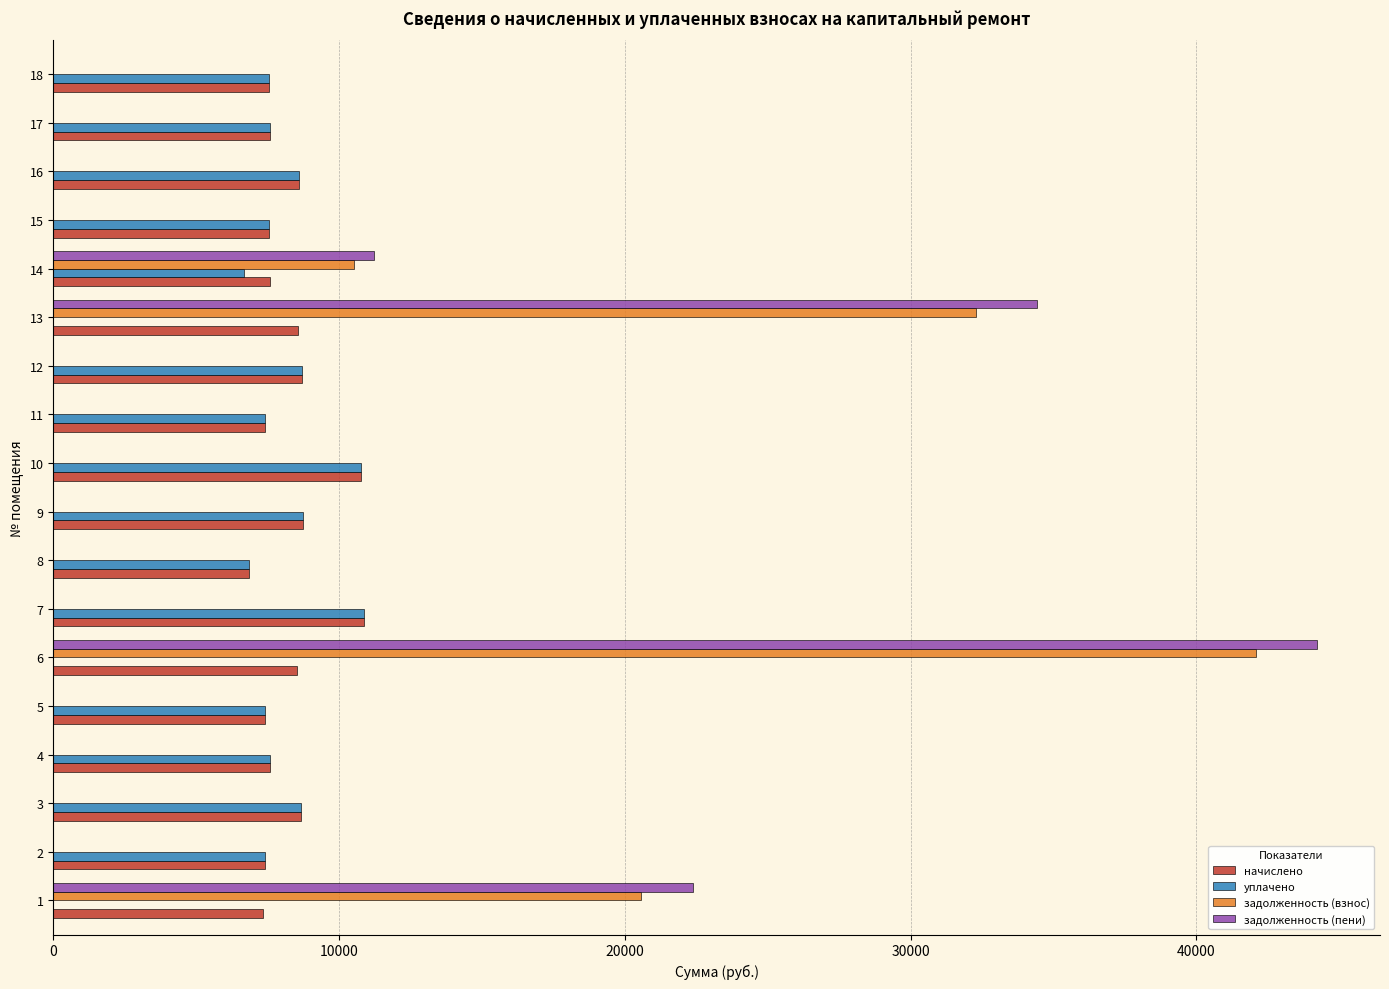

What is the sum of all уплачено values?

122329.6